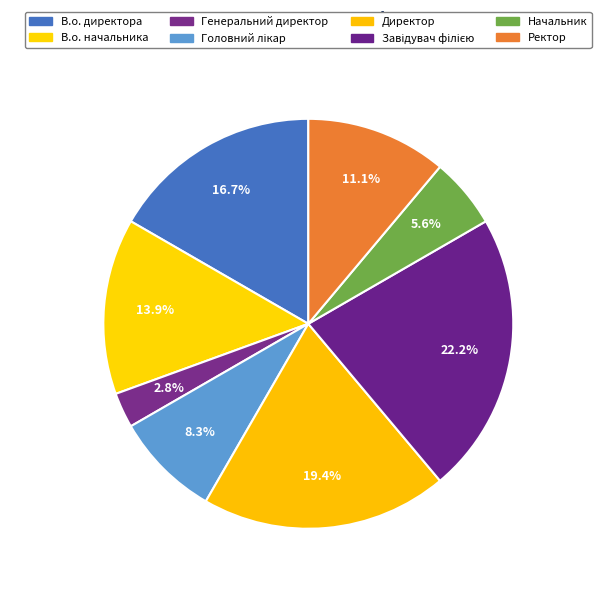

Do Головний лікар and Завідувач філією together represent more than half of the pie?

No